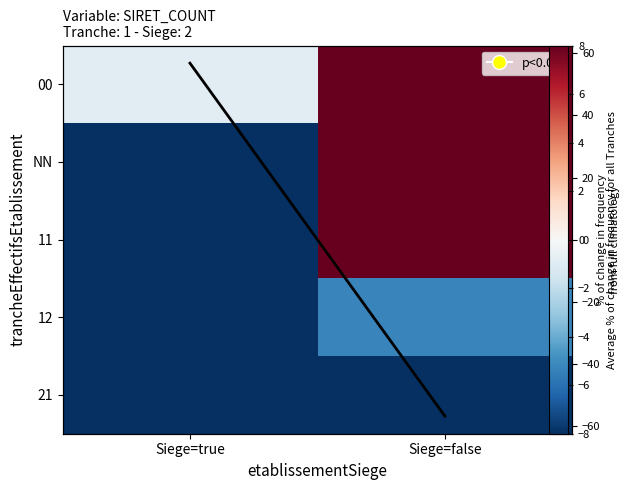

What is the spread (max minus min) of values at Siege=true?

88.1